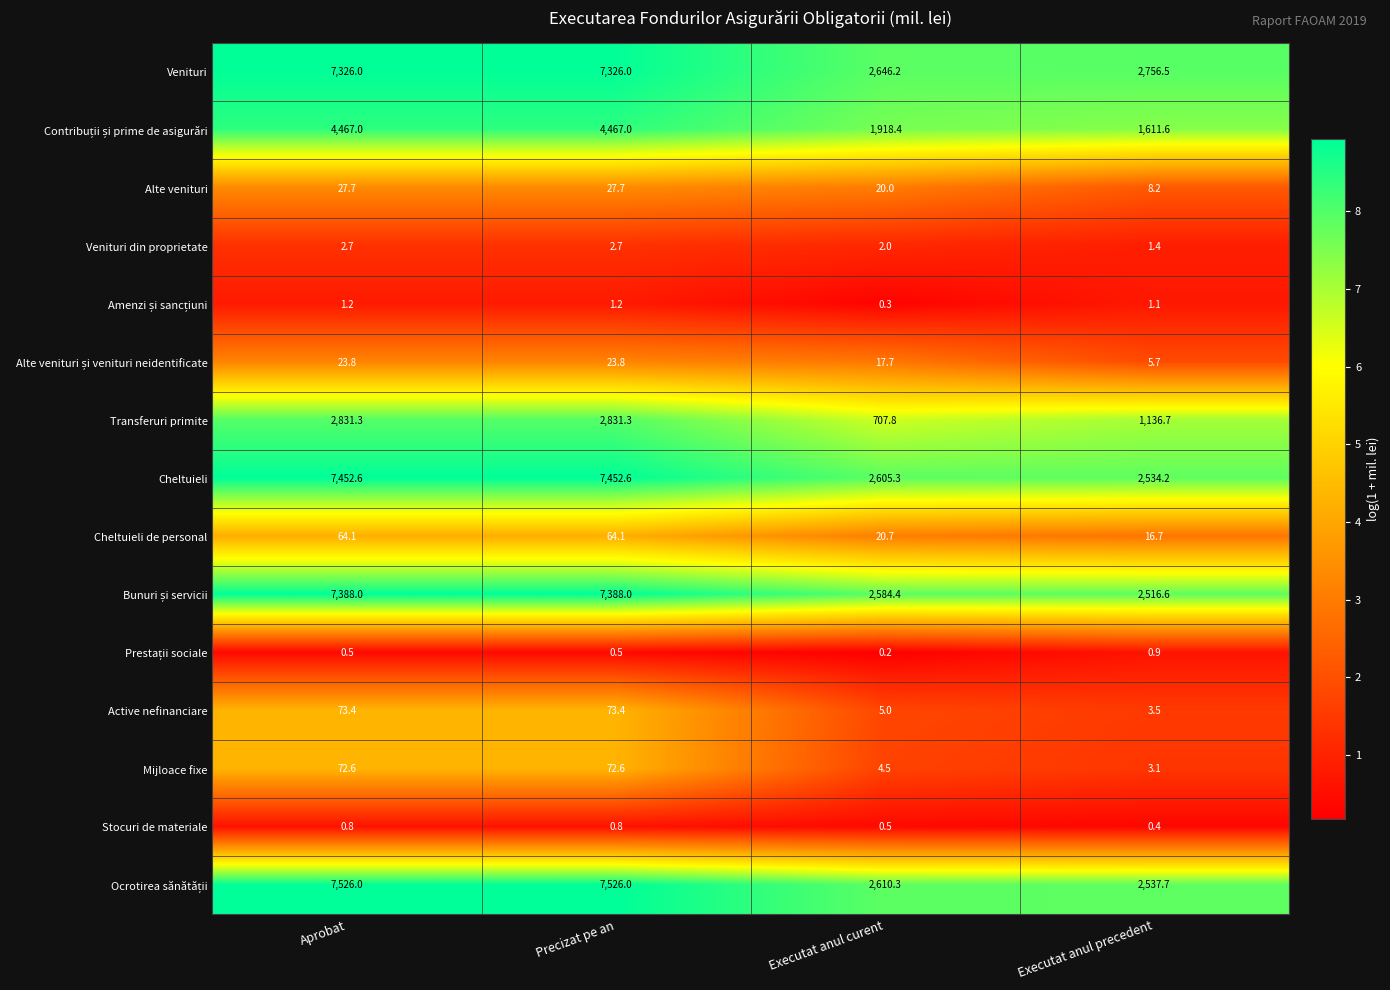

The Mijloace fixe series shows 72.6 at Precizat pe an. True or false?

True